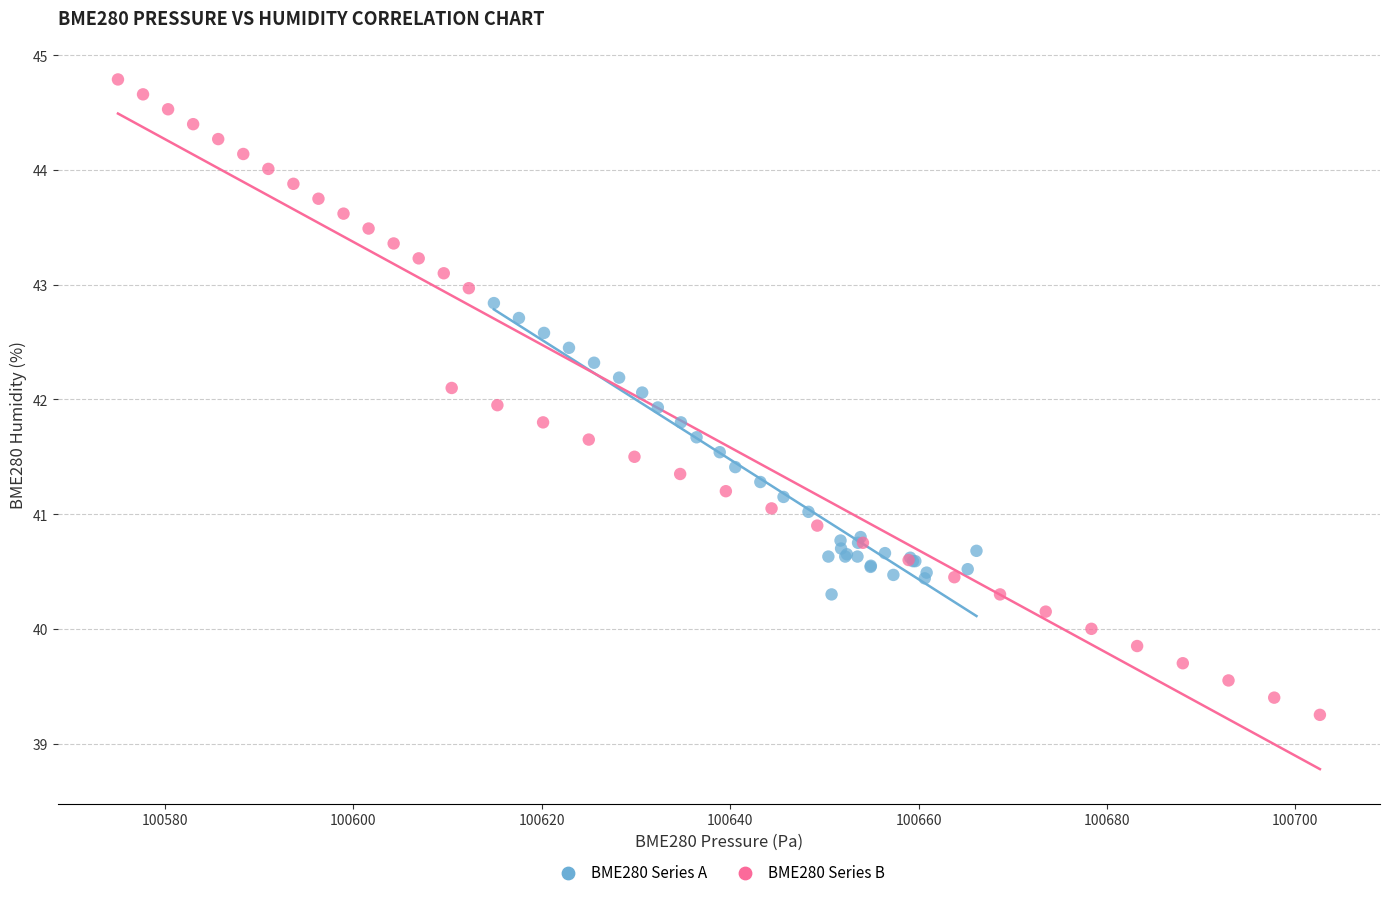

Which series has the widest spread of Y values?

BME280 Series B